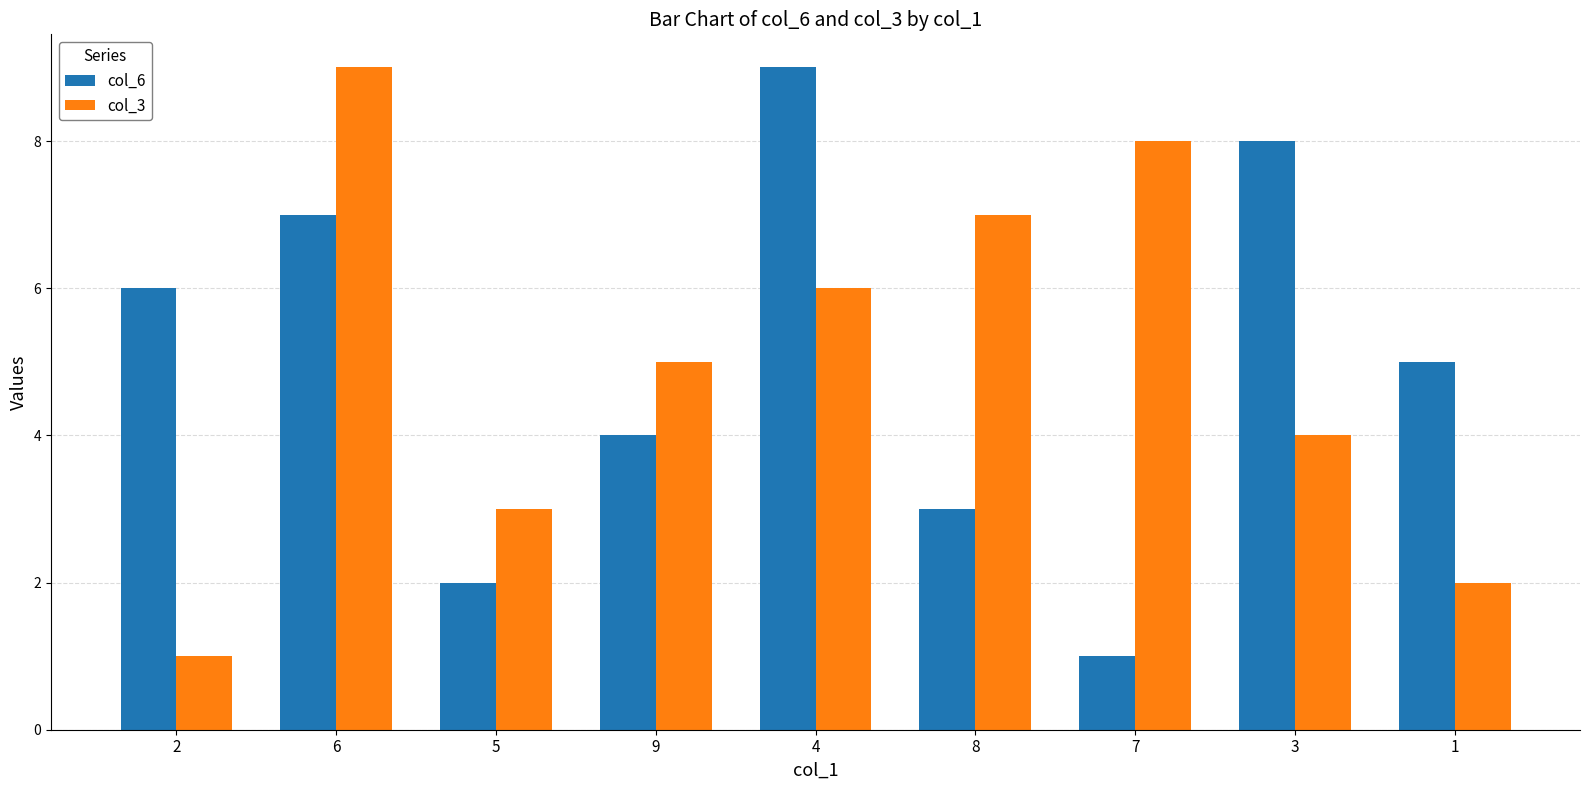

How many bars are there in total?

18